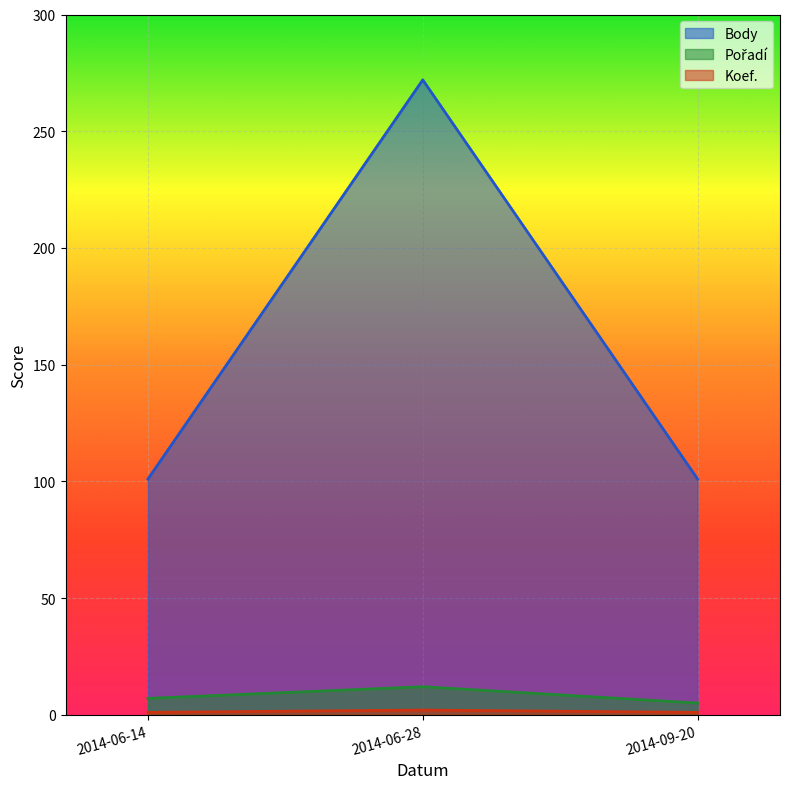

Rank the series by their maximum value, from lowest to highest.

Koef., Pořadí, Body